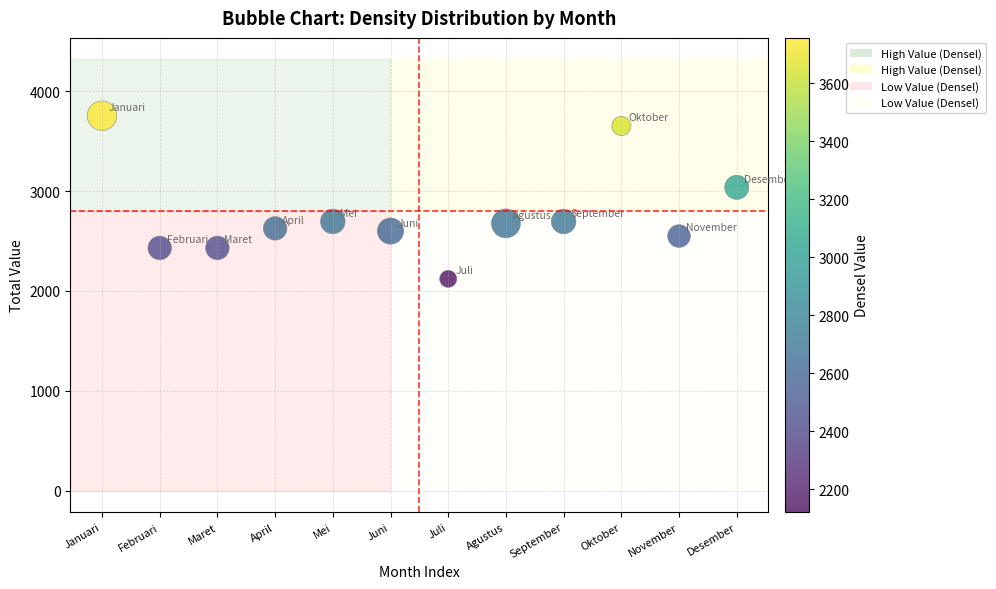

What is the range of X values (max minus min)?

11